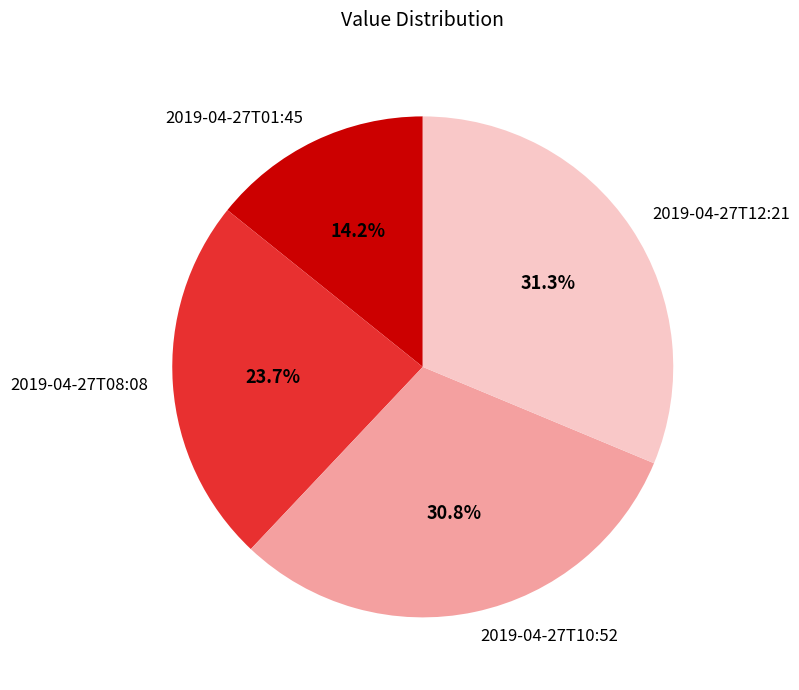

To the nearest percent, what is the average slice percentage?

25%